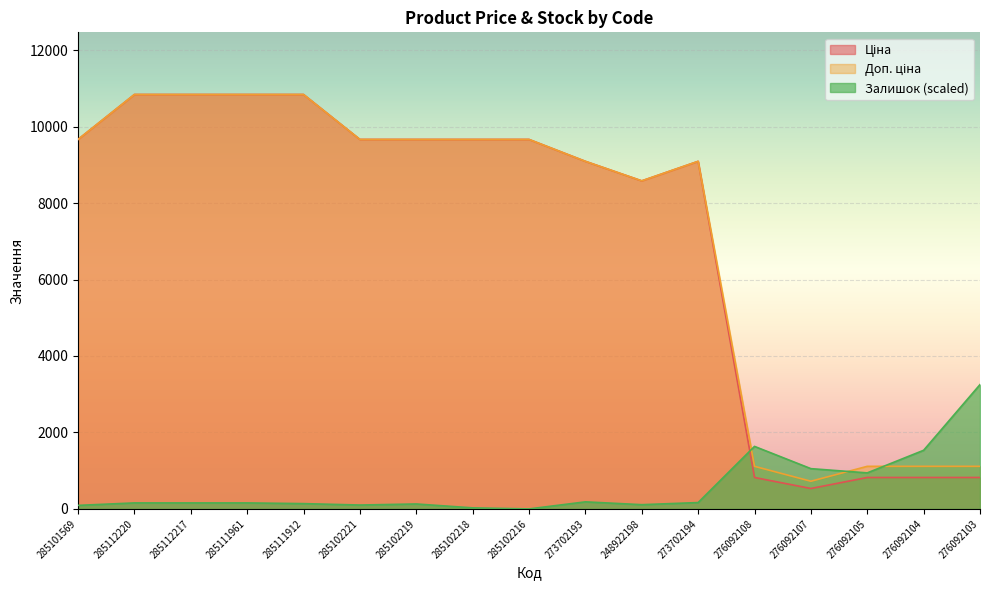

What is the spread (max minus min) of values at 285112217?

10683.0